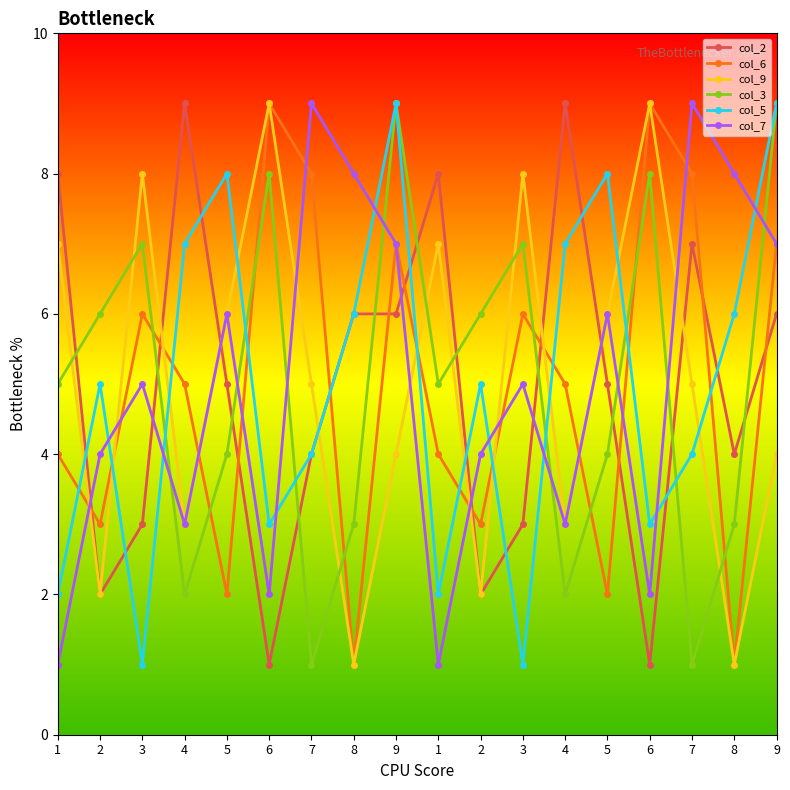

Is this an area chart (filled region under the line)?

No